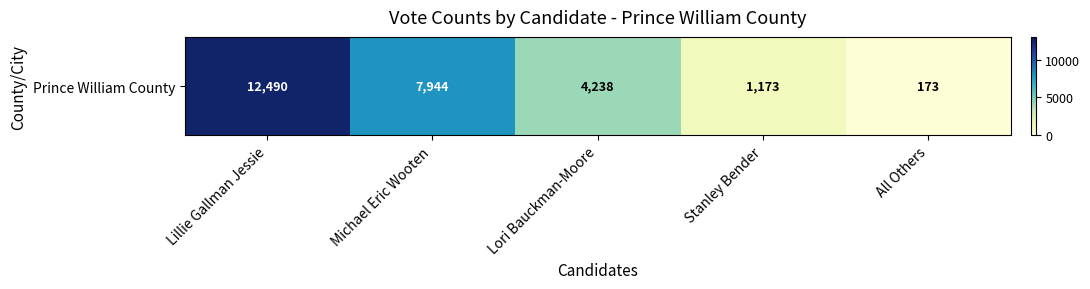

Rank the categories by value from highest to lowest.

Lillie Gallman Jessie, Michael Eric Wooten, Lori Bauckman-Moore, Stanley Bender, All Others